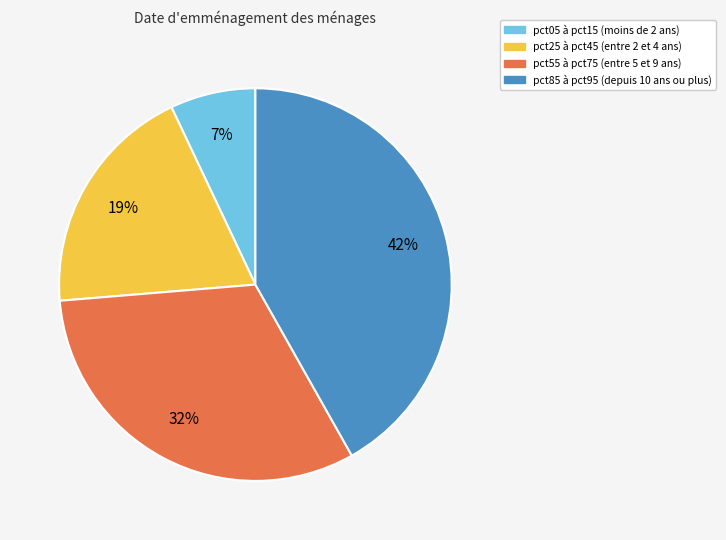

Does any single category account for the majority?

No